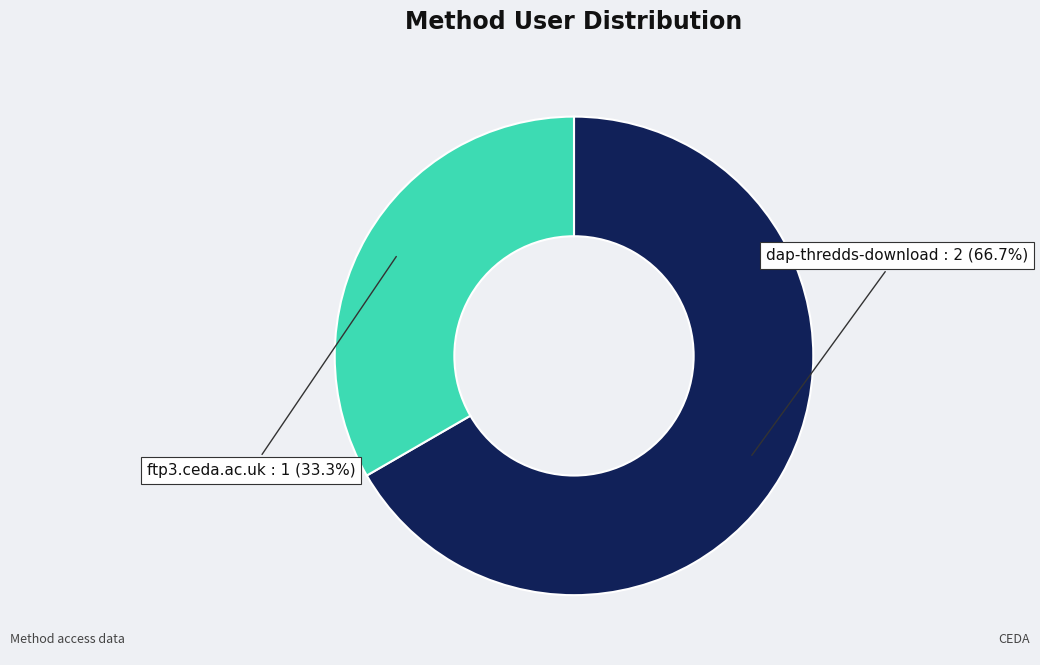

Is there a majority slice in this chart?

Yes